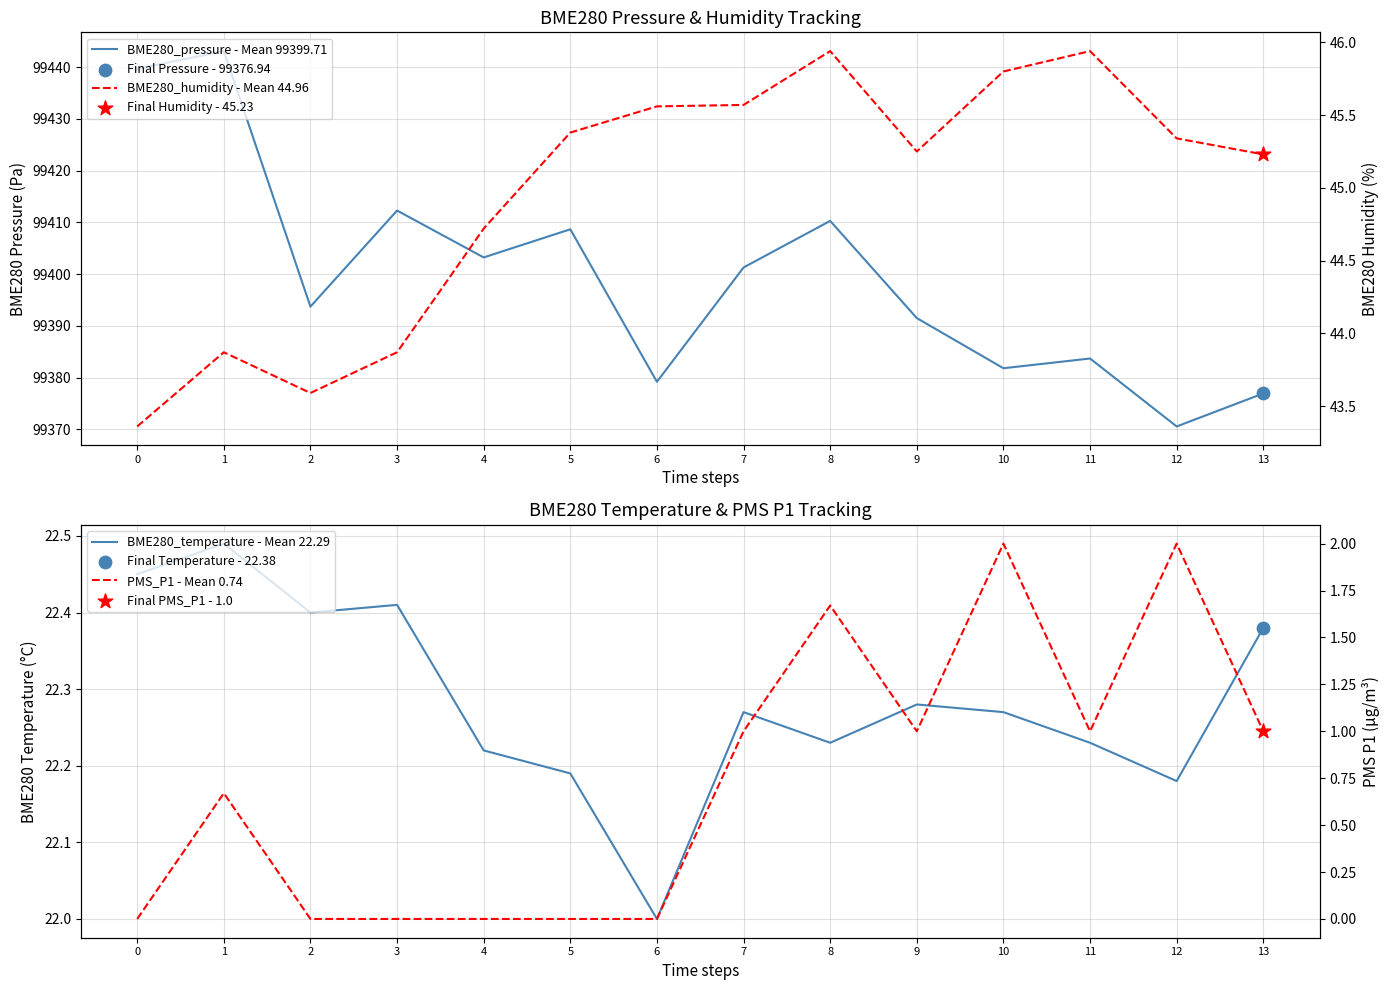

Which series contains the highest Y value?

BME280_pressure - Mean 99399.71